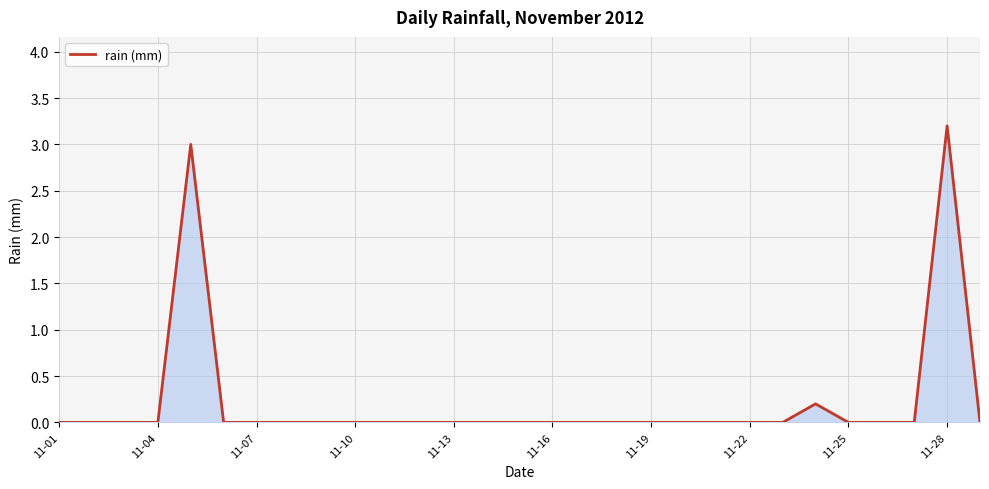

How many series are shown in this chart?

1